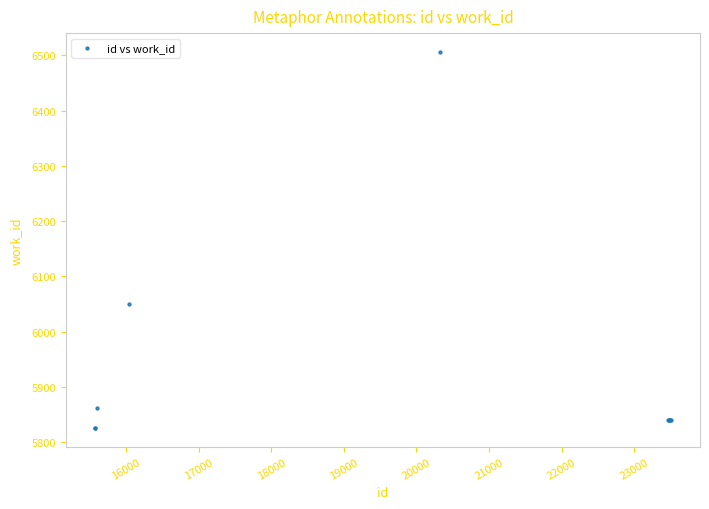

What Y value in the scatter plot is closest to 6166?

6050